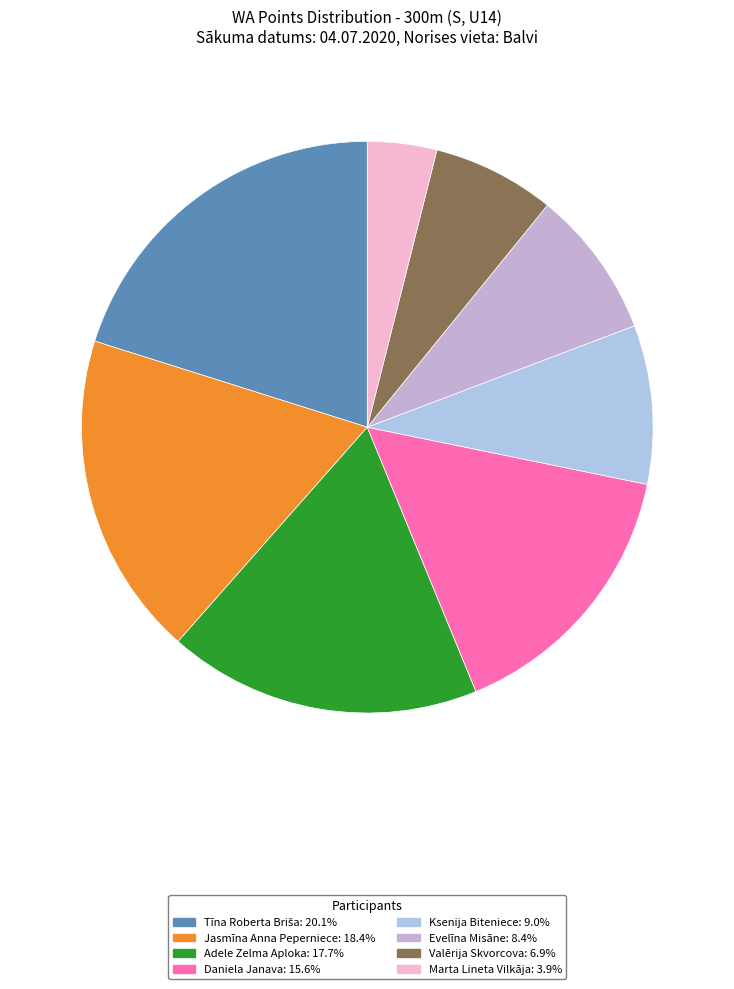

To the nearest percent, what percentage of the pie is Evelīna Misāne?

8%